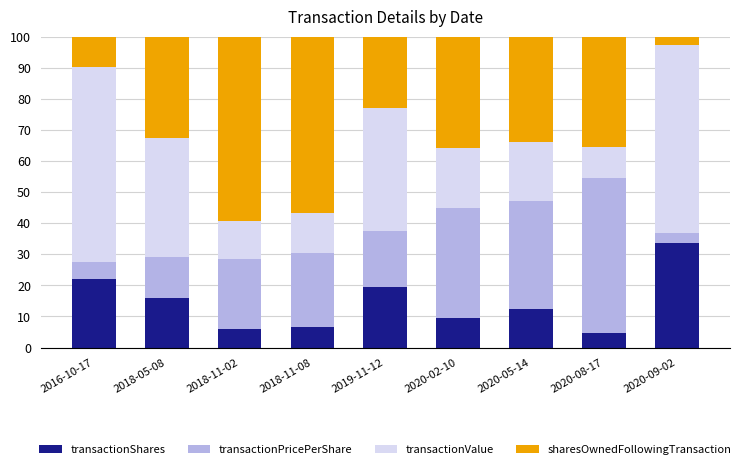

Does the chart contain stacked bars?

Yes